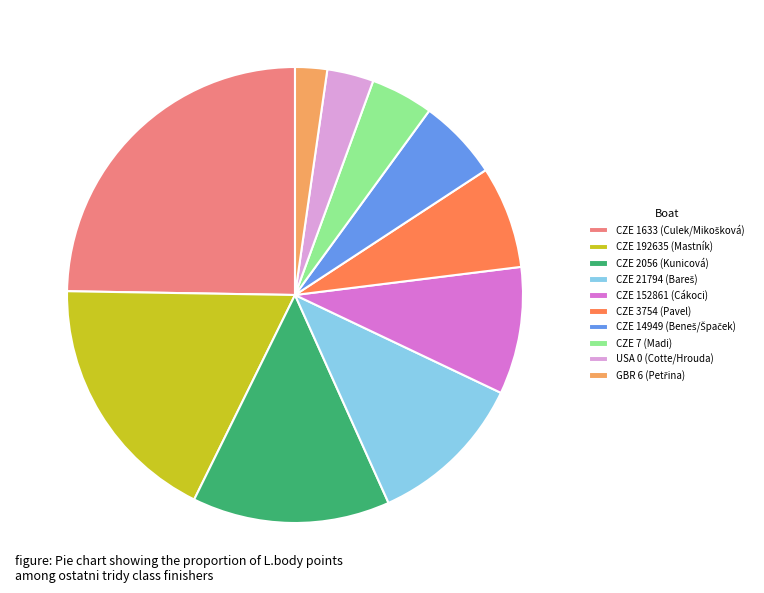

Is it true that CZE 3754 (Pavel) is 7% of the pie?

True